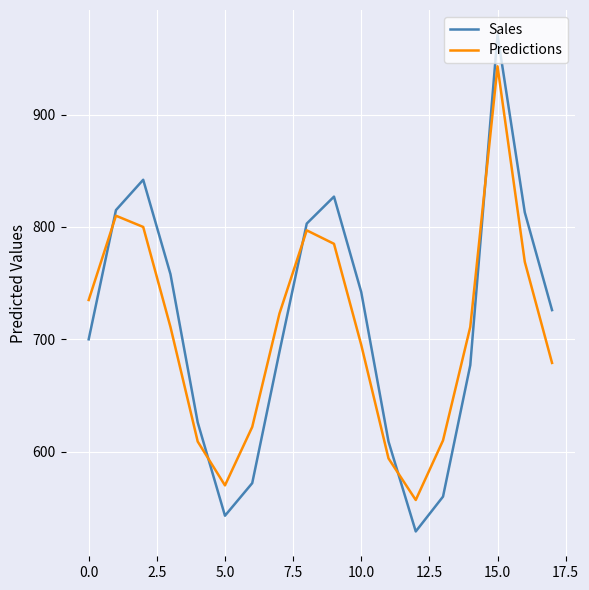

What are all the series names shown in the legend?

Sales, Predictions